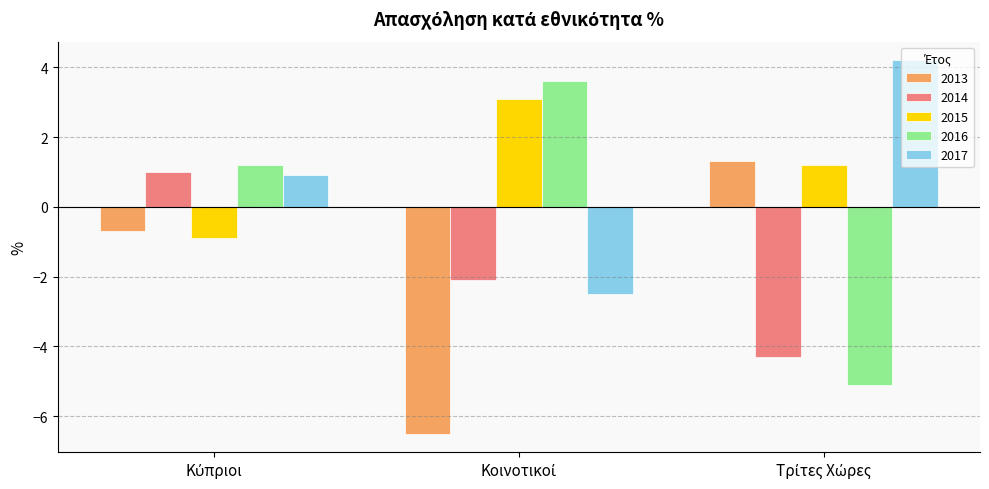

Reading left to right, list all the values displayed in this chart.

2013: -0.7	-6.5	1.3
2014: 1.0	-2.1	-4.3
2015: -0.9	3.1	1.2
2016: 1.2	3.6	-5.1
2017: 0.9	-2.5	4.2